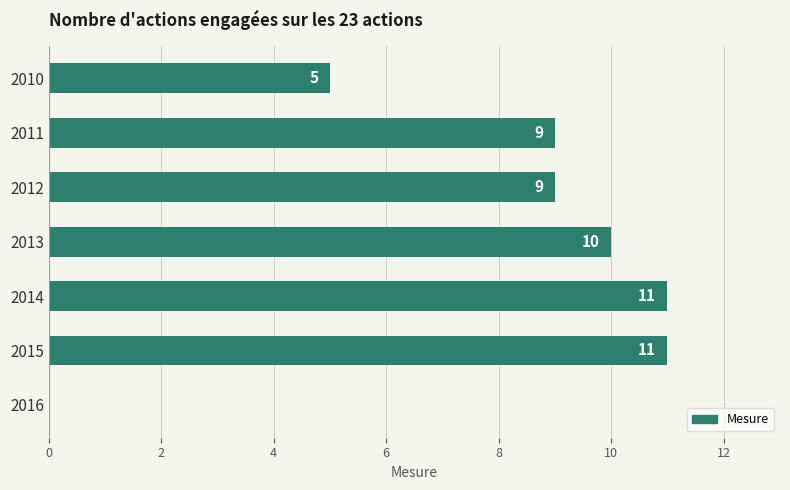

What is the greatest value displayed?

11